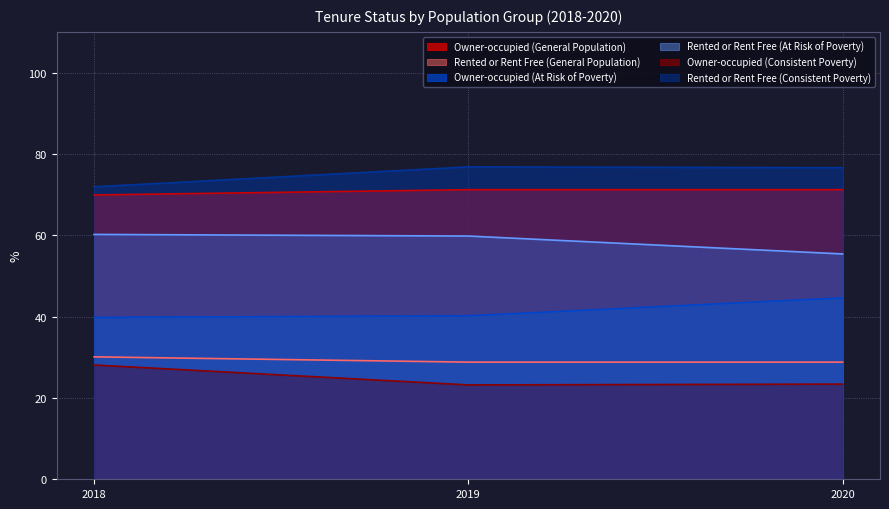

At which category is the sum across all series the highest?

2018